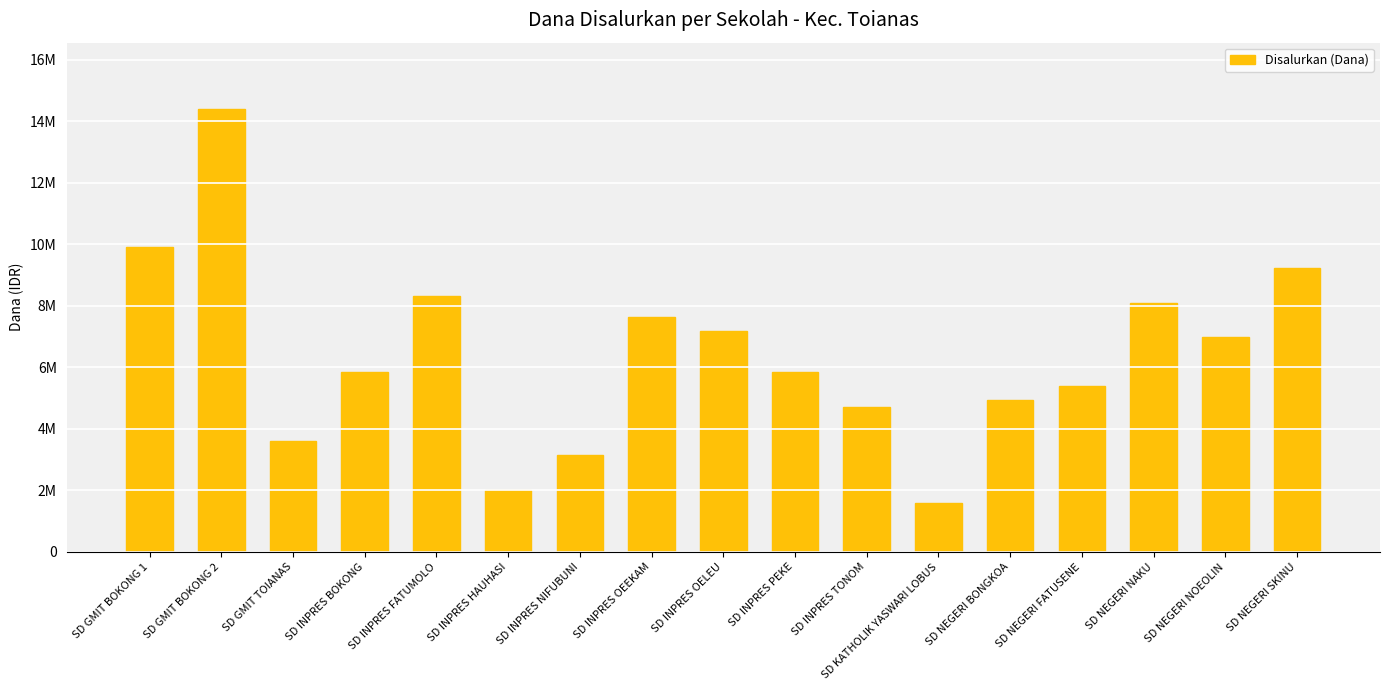

Are the bars grouped side by side (vs. stacked)?

No